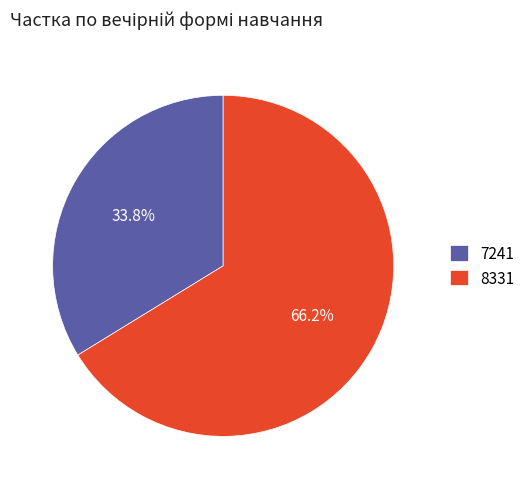

To the nearest percent, what is the difference between the largest and smallest slice percentages?

32%